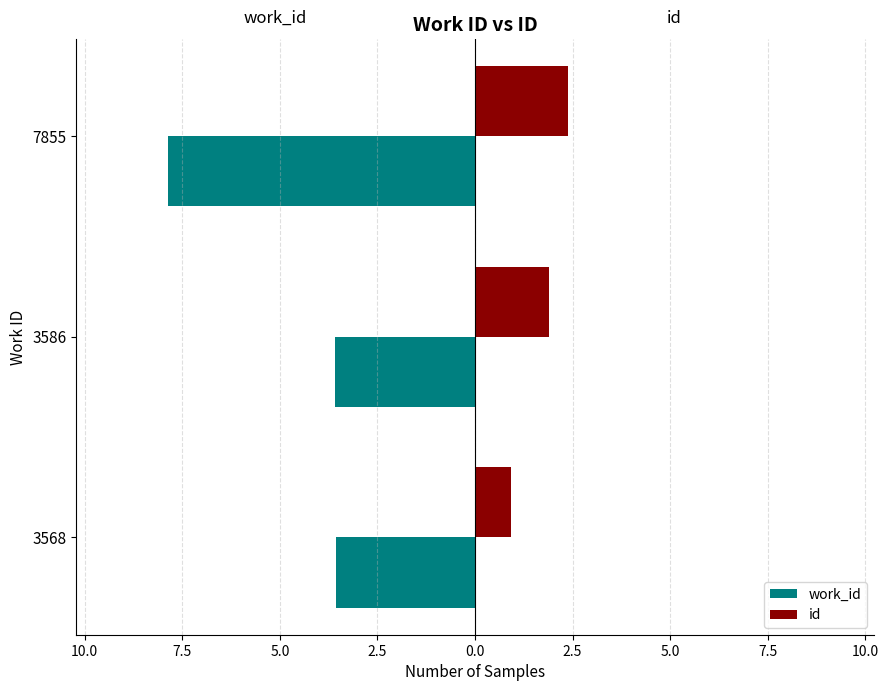

What are all the series names shown in the legend?

work_id, id